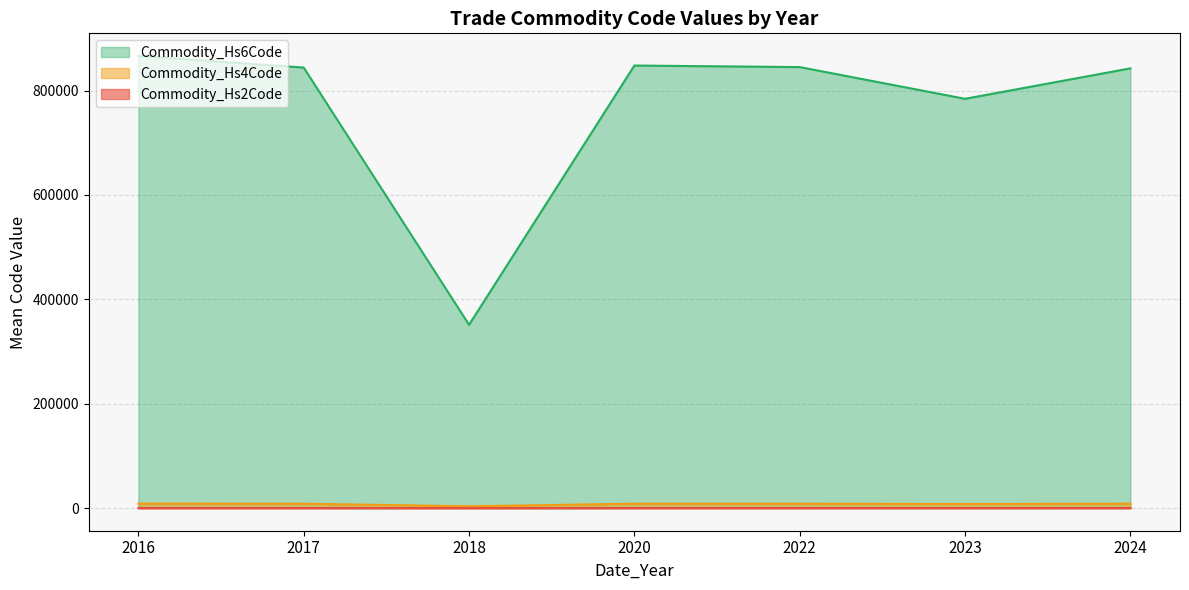

Which series has the largest total across all categories?

Commodity_Hs6Code